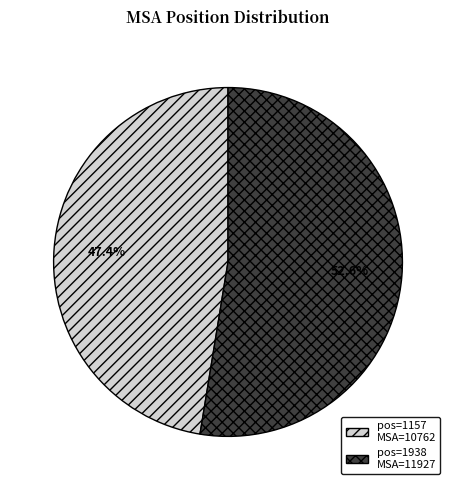

To the nearest percent, what is the average slice percentage?

50%